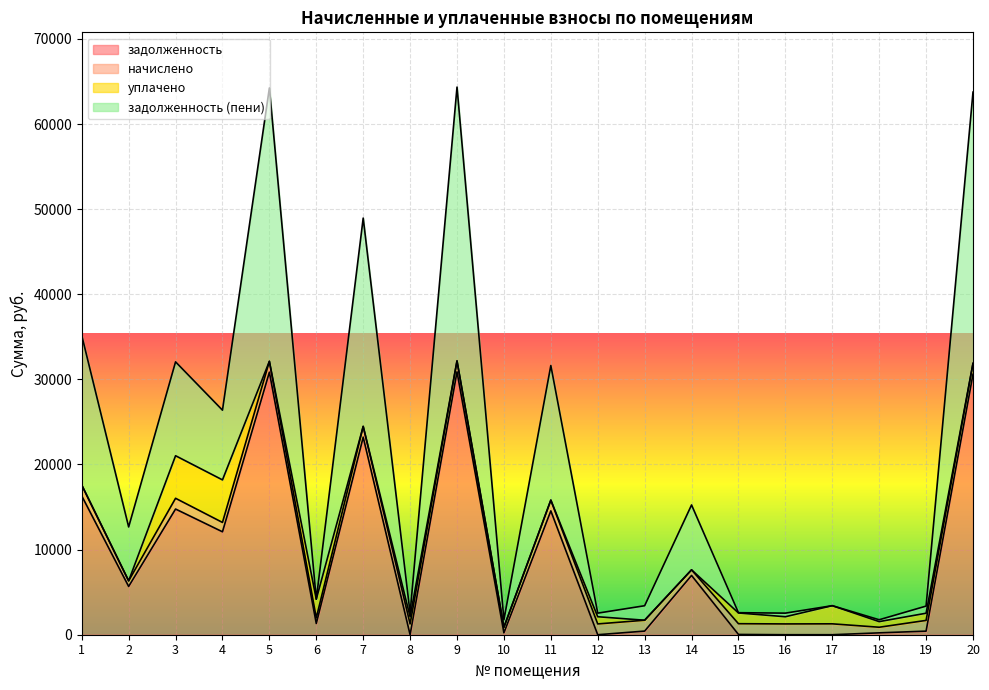

What is the highest value of the задолженность series?

30889.7